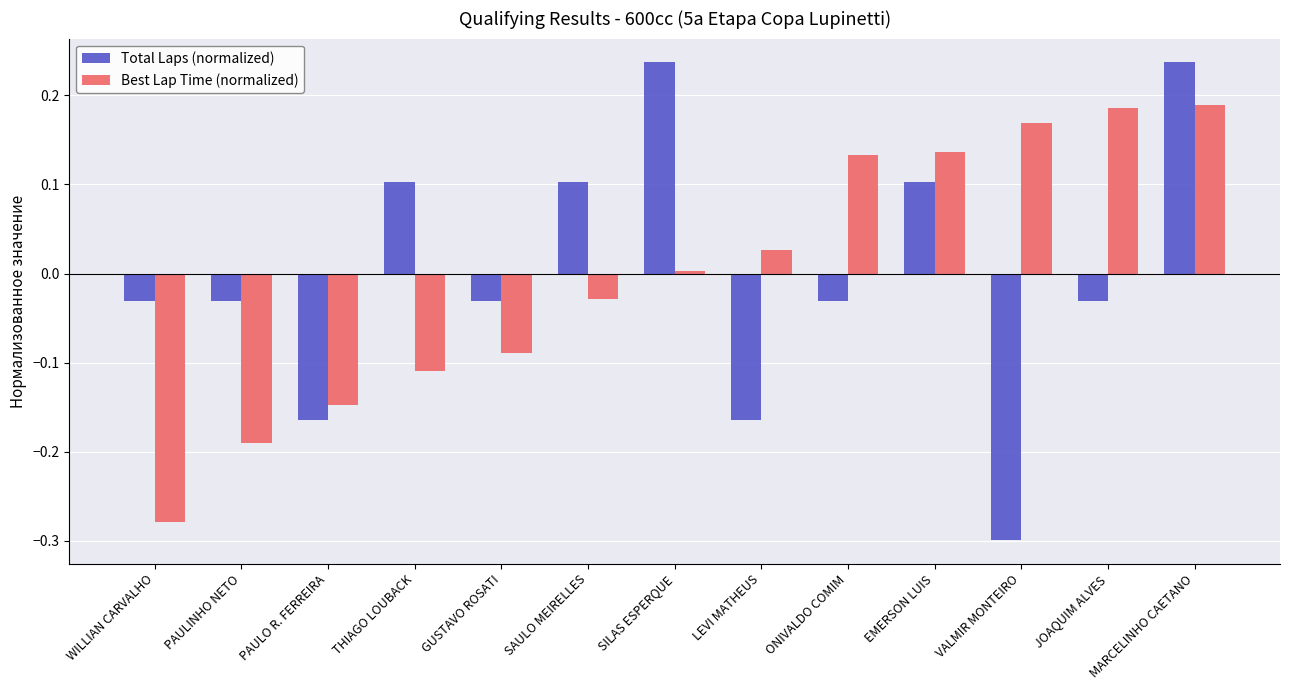

How many values in Best Lap Time (normalized) are below zero?

6